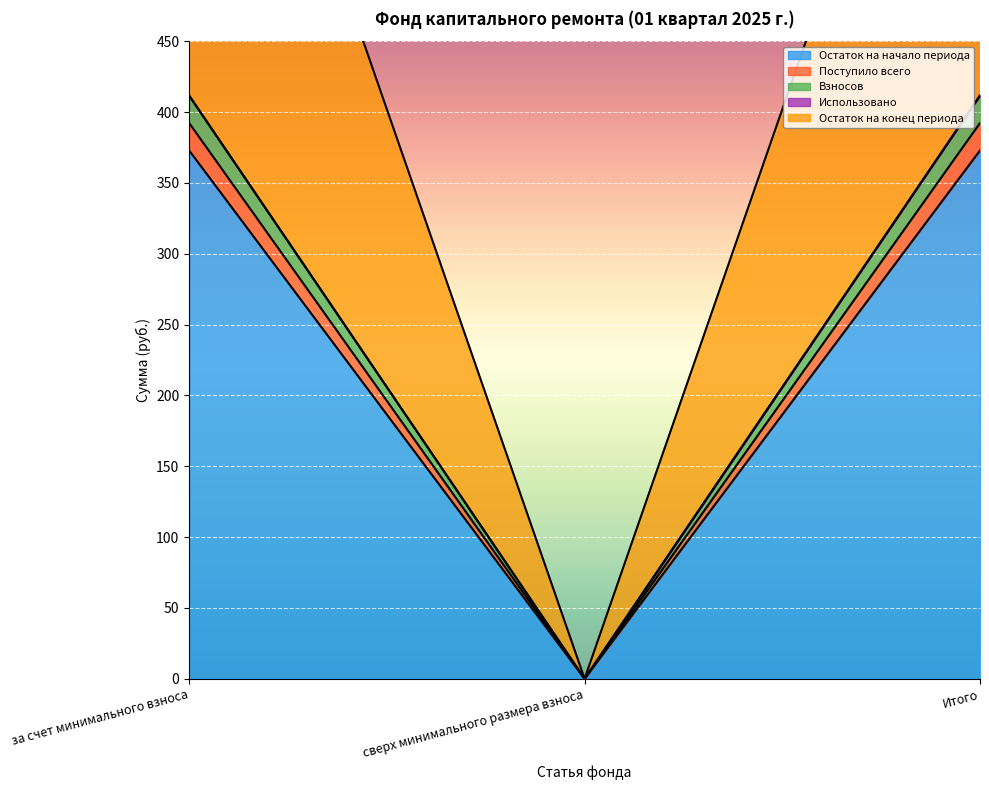

How many values in the Остаток на начало периода series exceed 372?

2